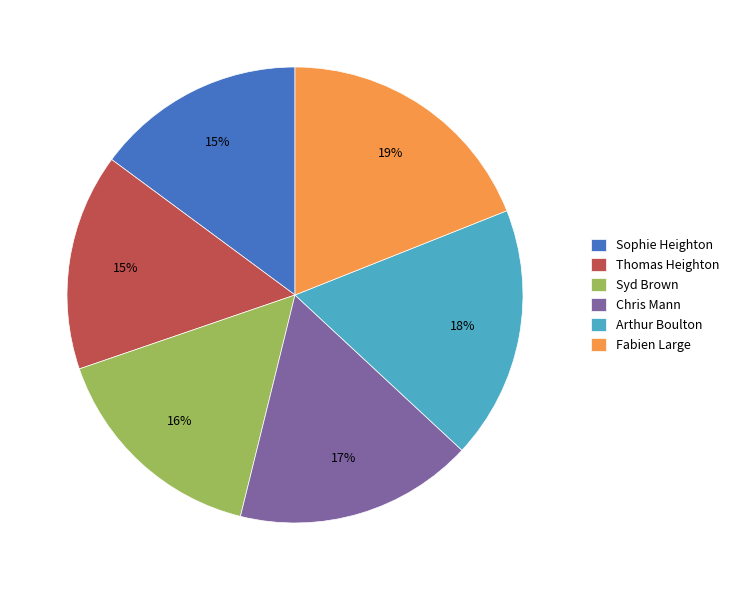

How many slices are in this pie chart?

6